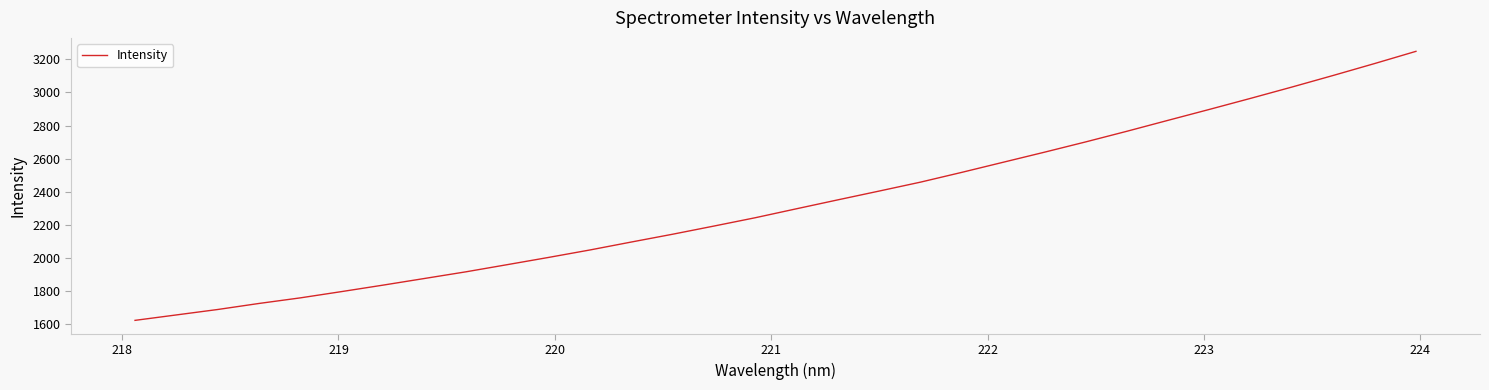

What is the maximum value shown in the chart?

3249.0